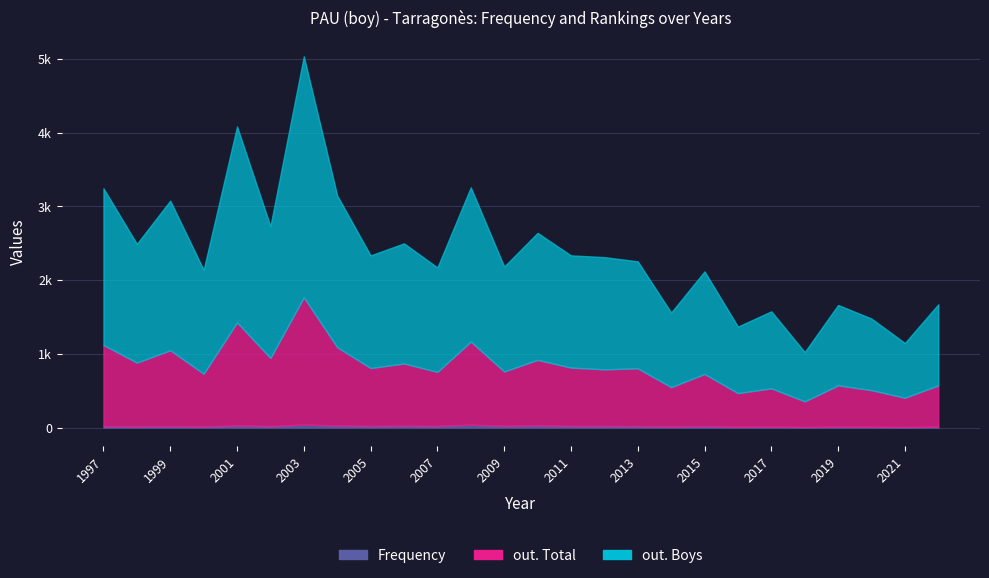

List the series in order of their peak value, highest first.

out. Boys, out. Total, Frequency